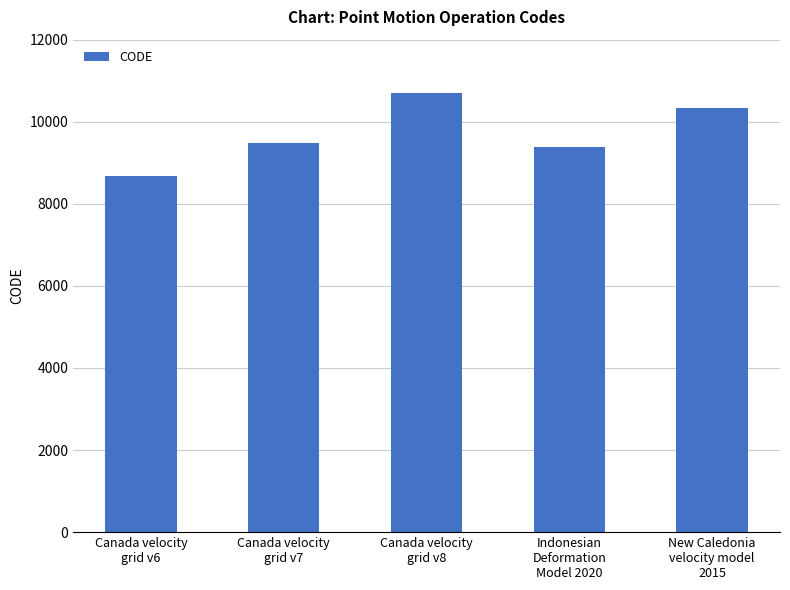

Rank the categories by value from highest to lowest.

Canada velocity
grid v8, New Caledonia
velocity model
2015, Canada velocity
grid v7, Indonesian
Deformation
Model 2020, Canada velocity
grid v6